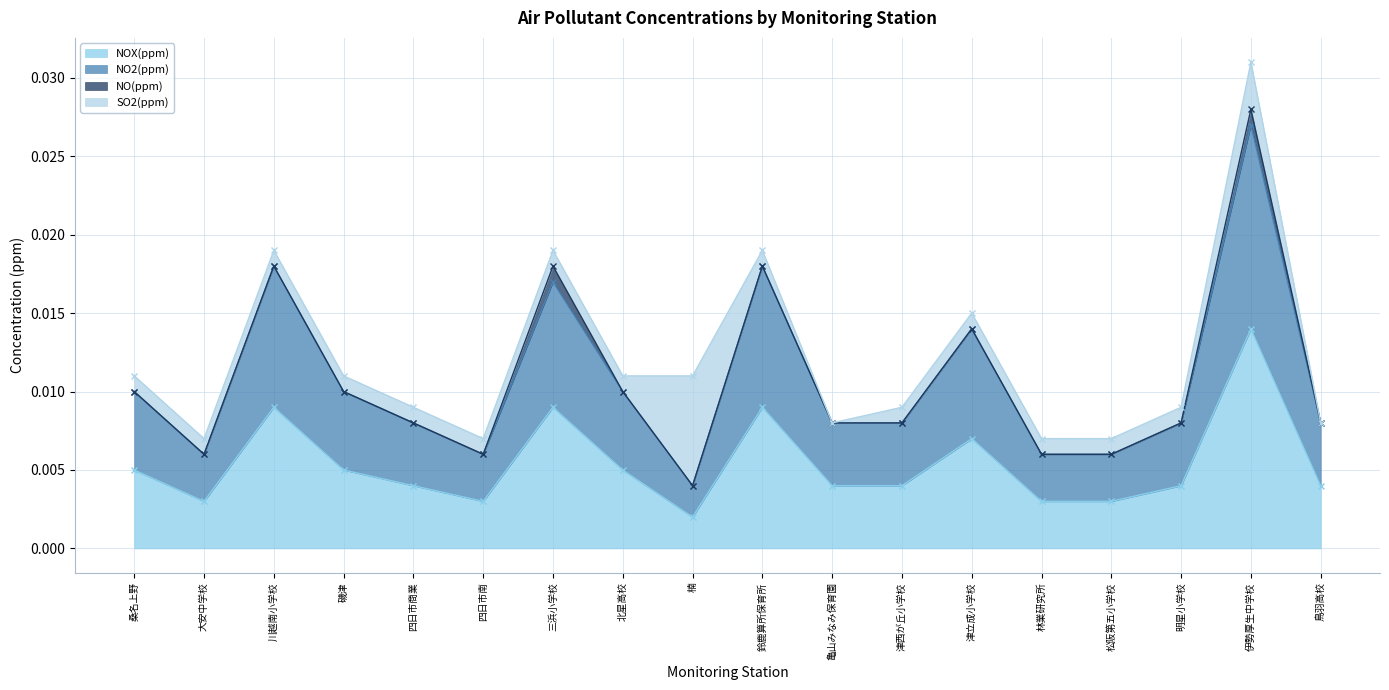

Does the chart display data point markers on the line(s)?

Yes